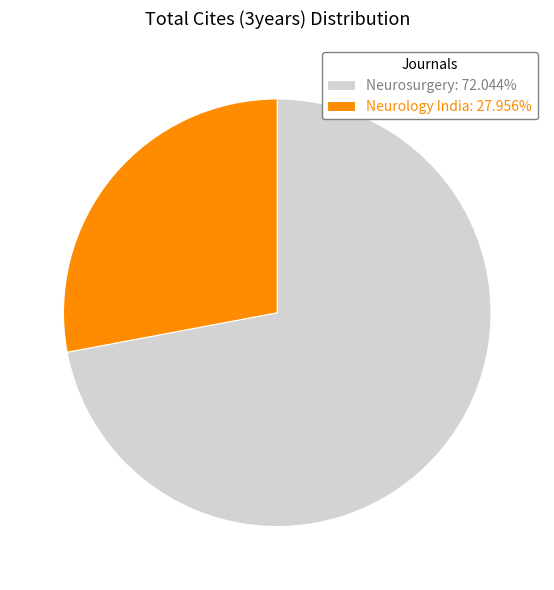

Rank the categories by value from highest to lowest.

Neurosurgery, Neurology India